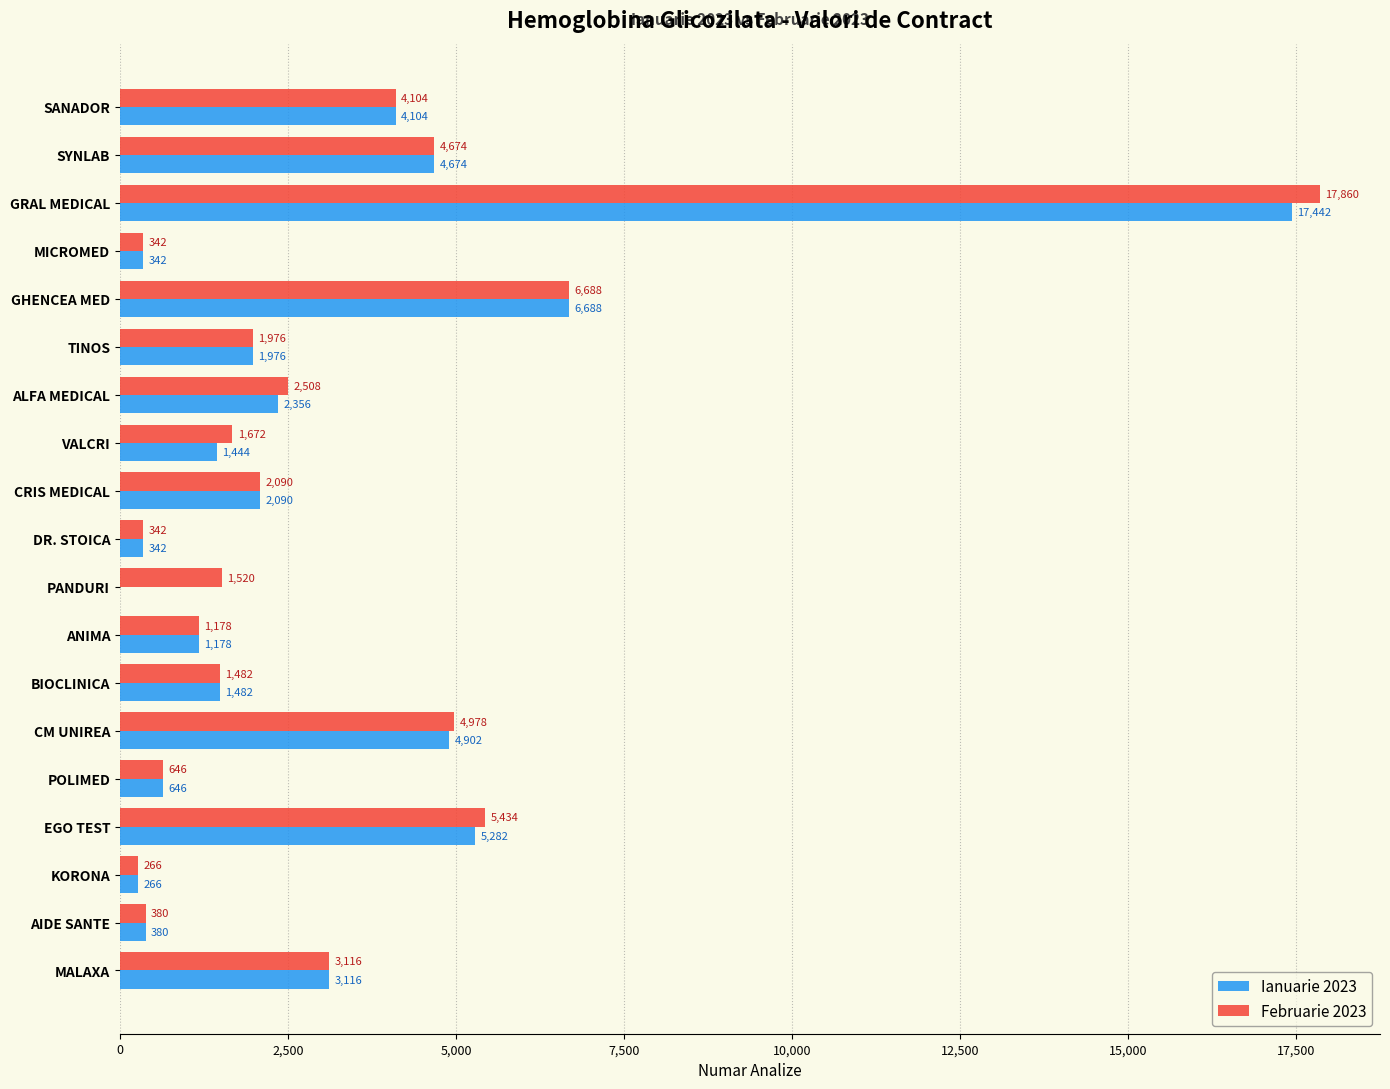

Which series has the largest total across all categories?

Februarie 2023